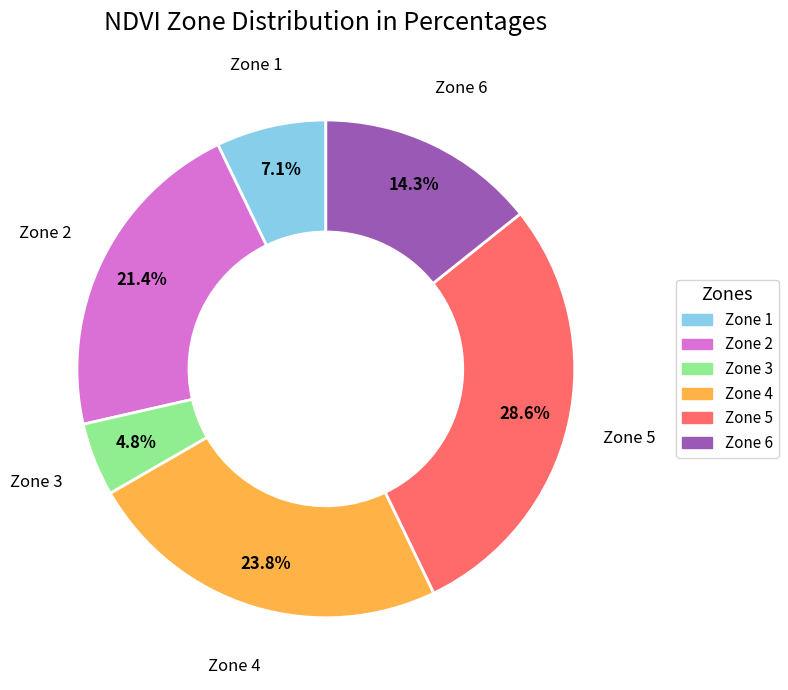

Does any single category account for the majority?

No